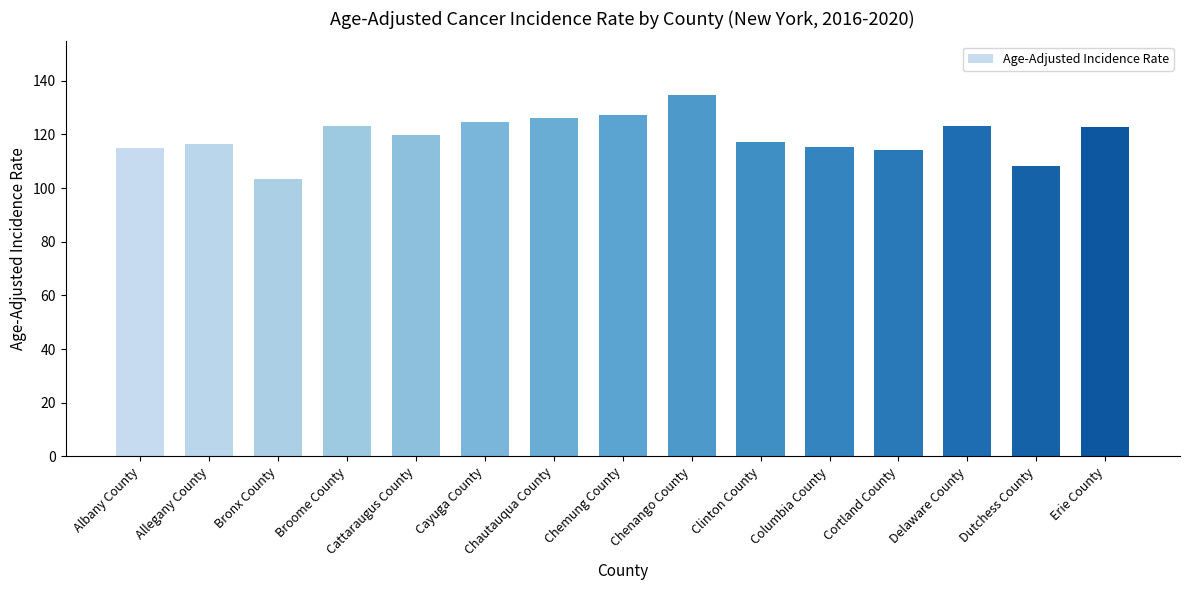

What is the difference between the second highest and second lowest values?

19.0